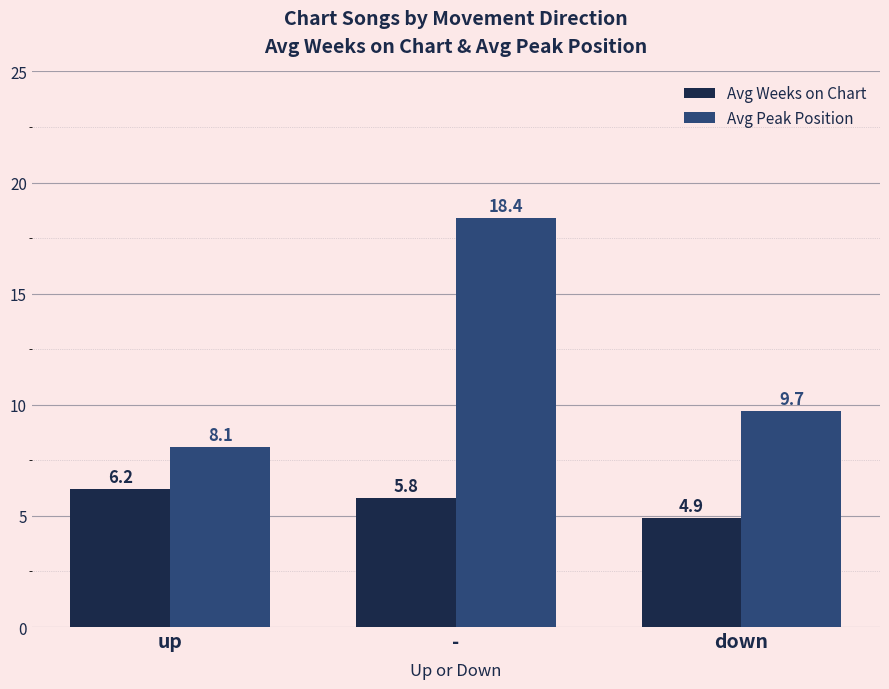

How many values in the Avg Weeks on Chart series are below 5?

1